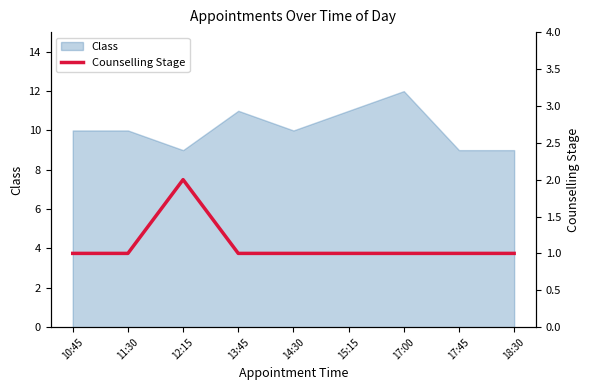

What position from the right is 15:15?

4